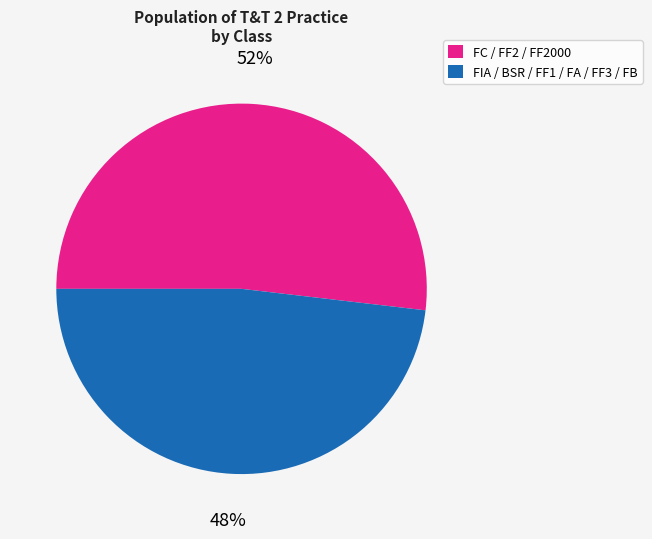

To the nearest percent, what is the difference between the largest and smallest slice percentages?

4%